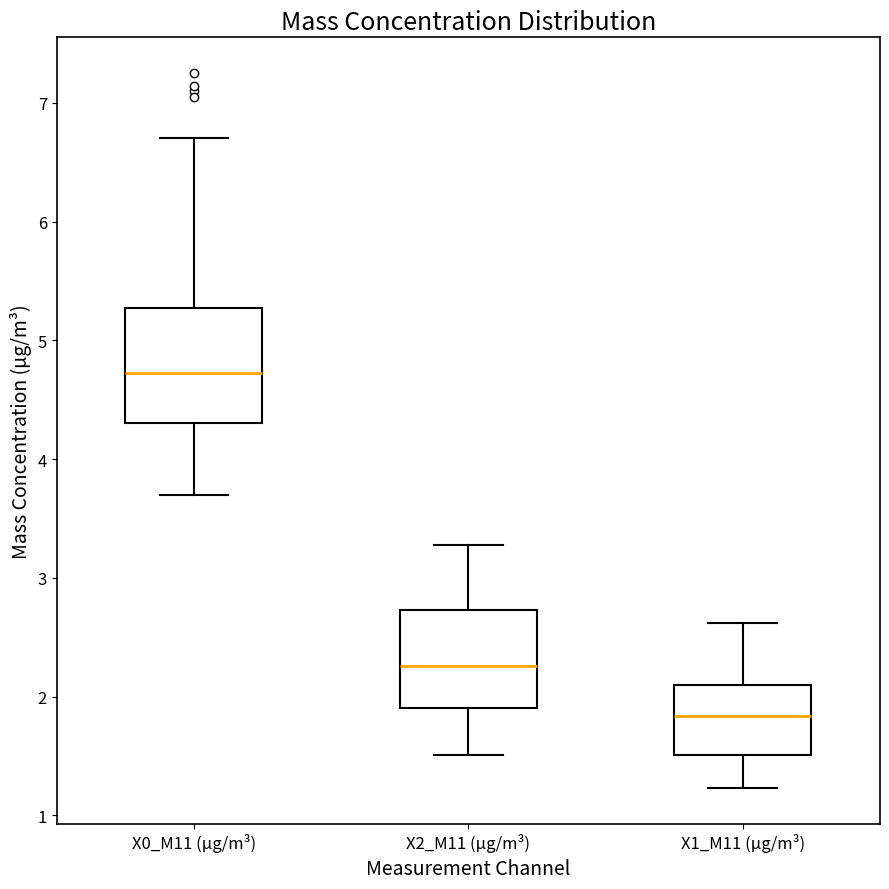

Which box is the tallest, from its lower edge to its upper edge?

X0_M11 (μg/m³)